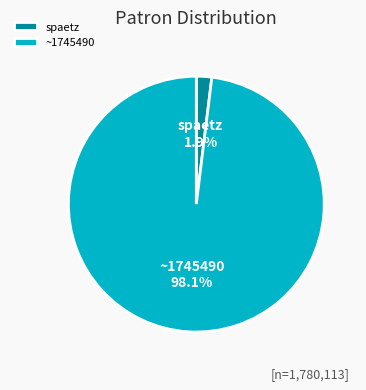

Which category has the smallest portion of the pie?

spaetz